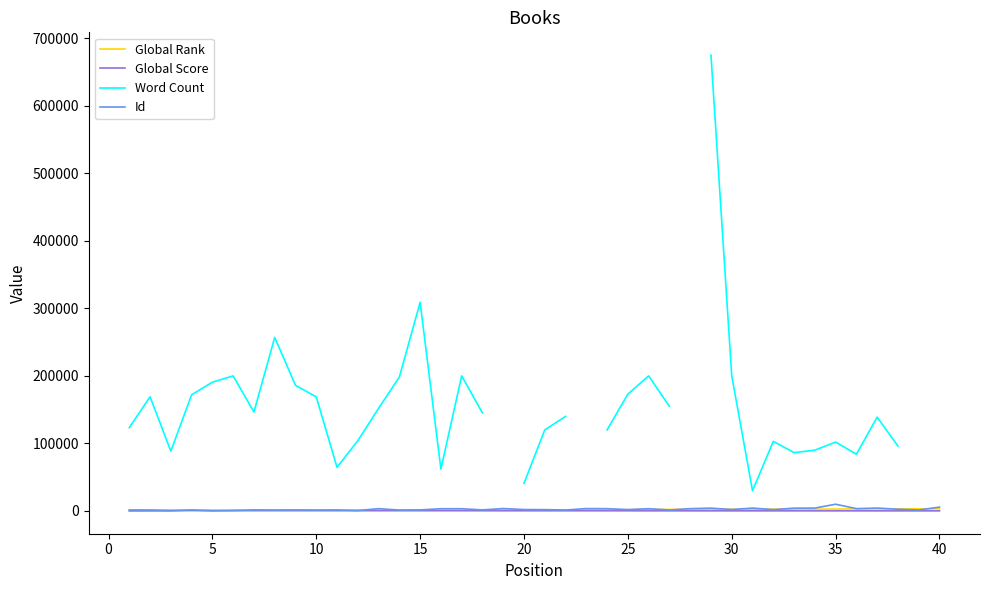

Which series has the widest spread of values?

Word Count